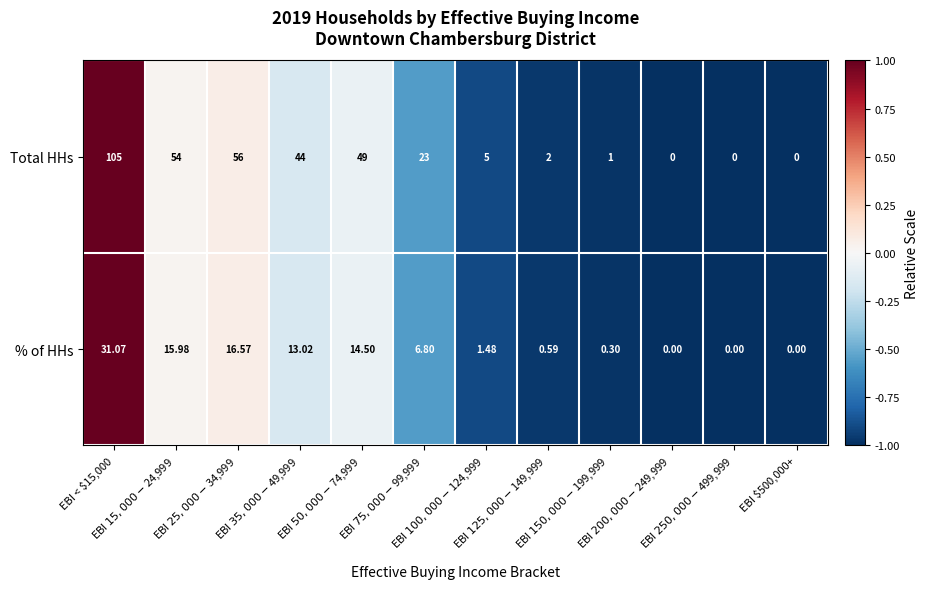

Which series has the largest total across all categories?

Total HHs